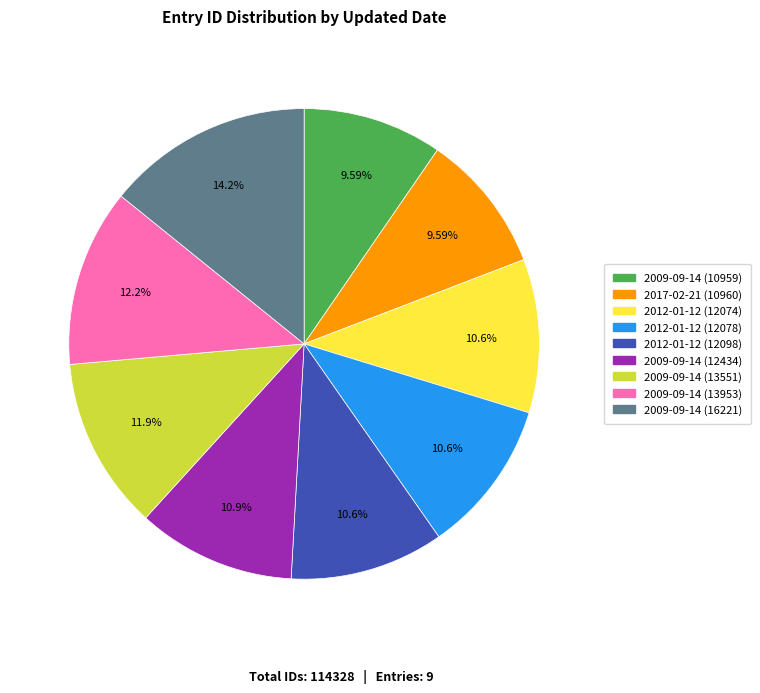

To the nearest percent, what is the average slice percentage?

11%